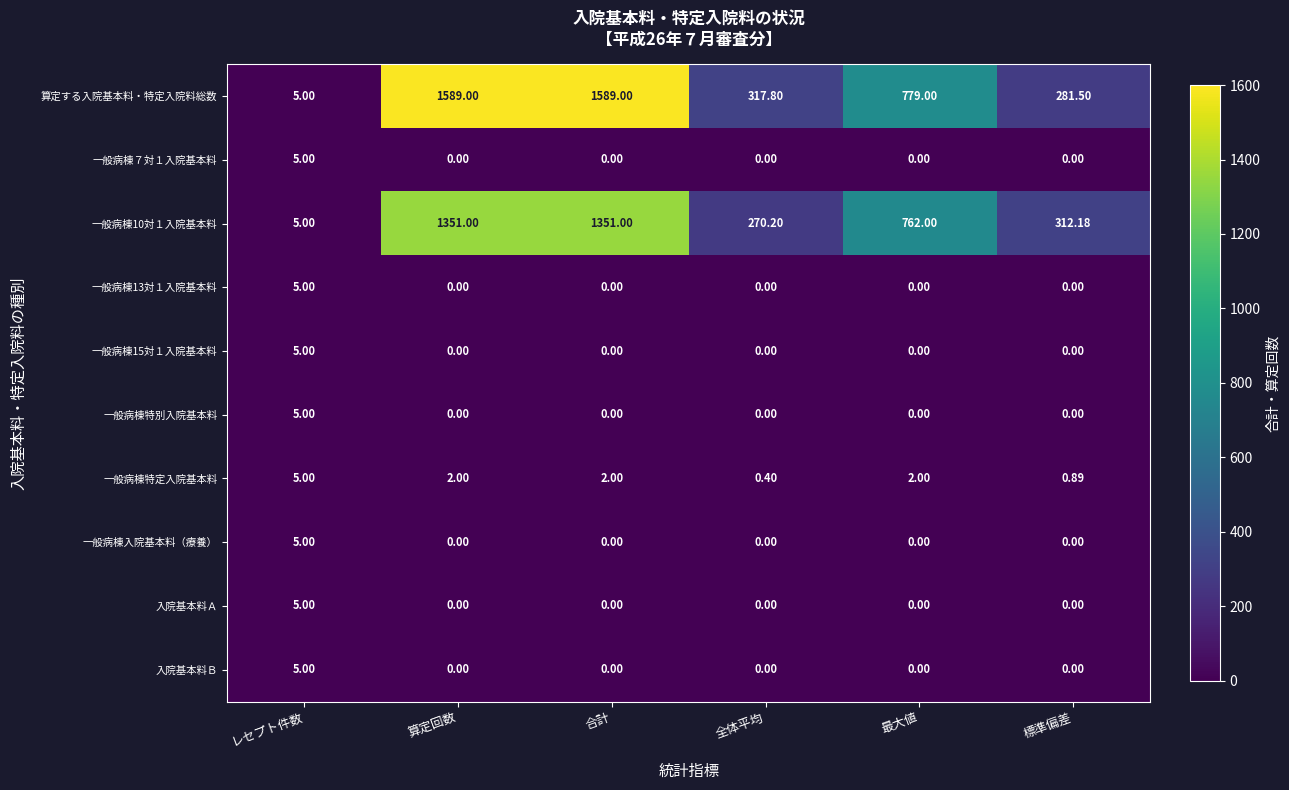

Which series has the largest total across all categories?

算定する入院基本料・特定入院料総数